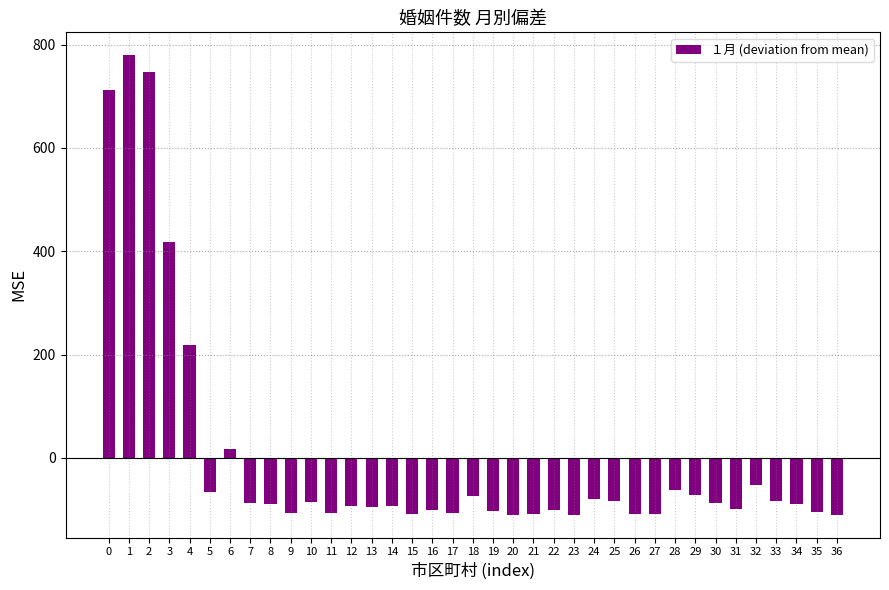

What is the minimum value shown in the chart?

-109.8